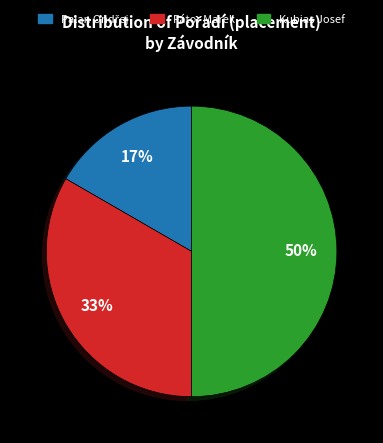

Which slice is the largest?

Kubias Josef